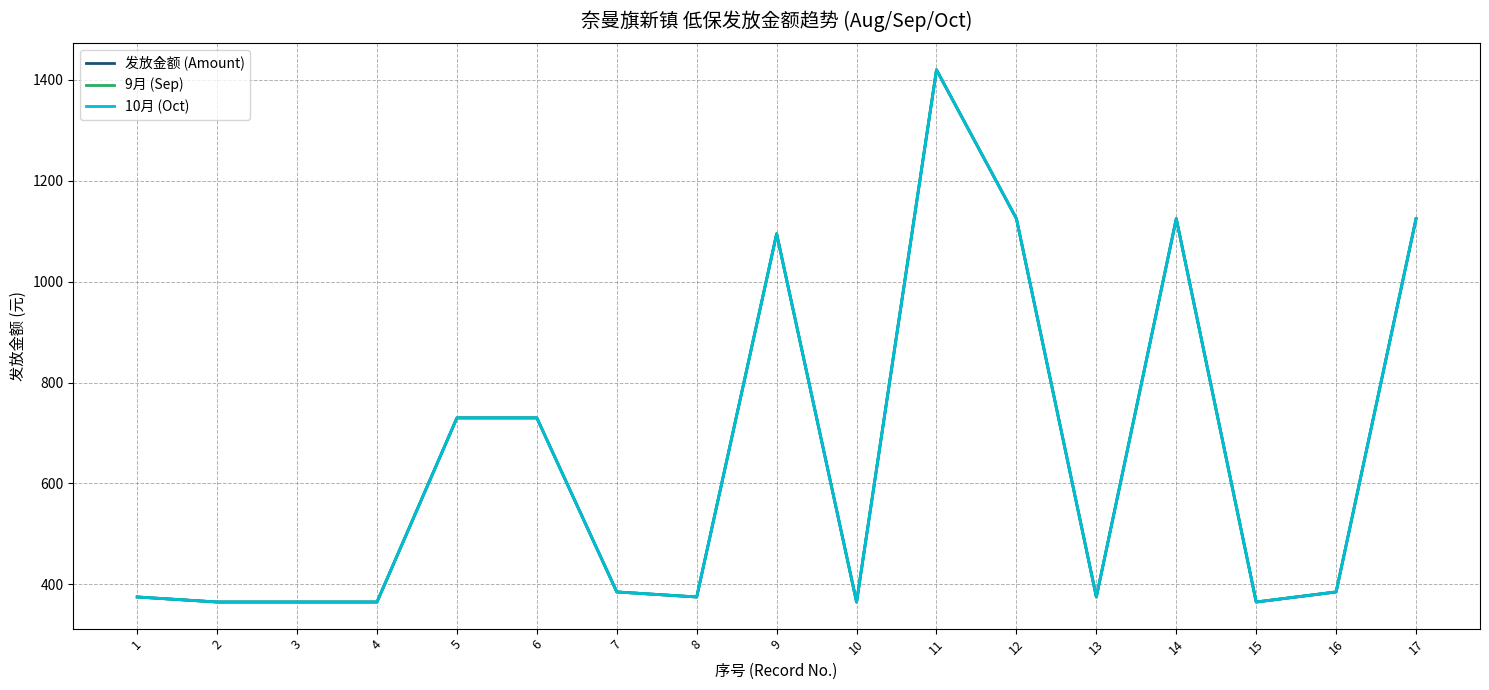

Rank the series by their maximum value, from lowest to highest.

发放金额 (Amount), 9月 (Sep), 10月 (Oct)